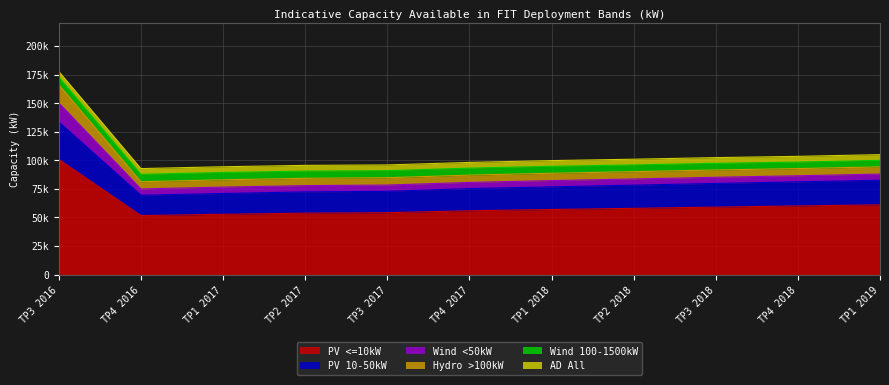

True or false: PV <=10kW and PV 10-50kW cross at least once.

False